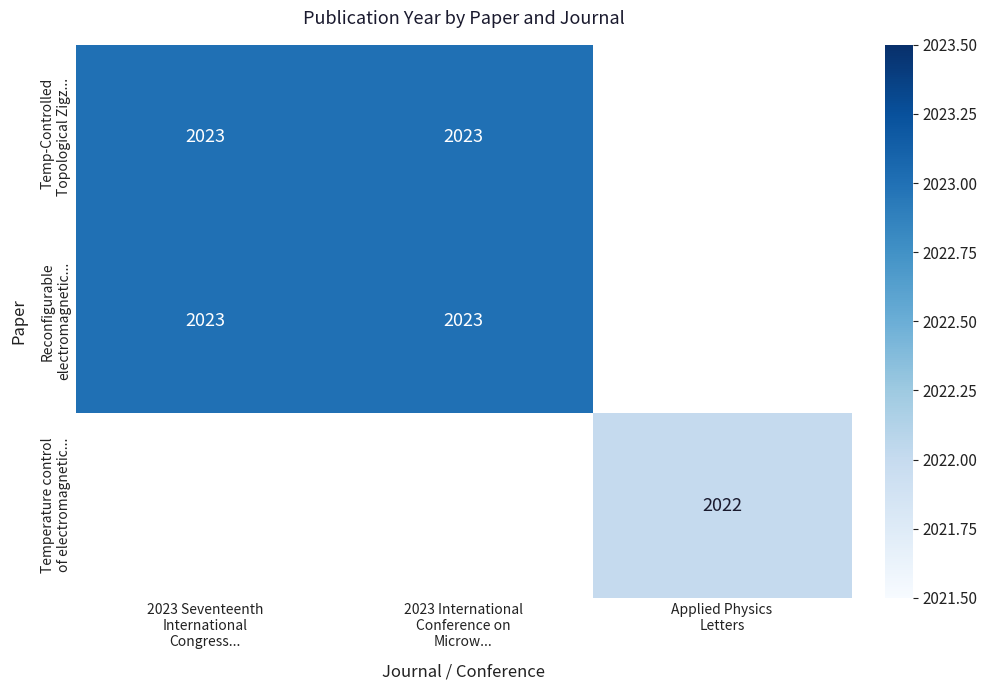

At which label is Temp-Controlled Topological Zigz... closest to 2023?

2023 Seventeenth International Congress...